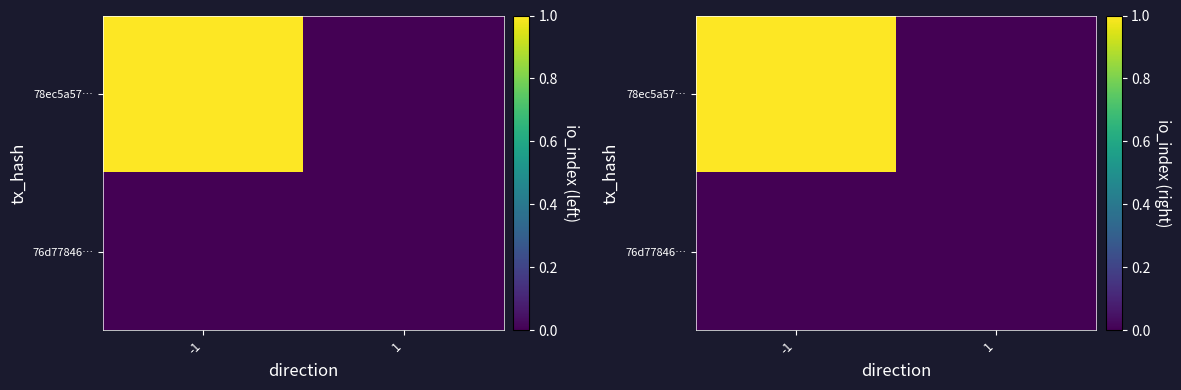

Rank the series by their maximum value, from highest to lowest.

78ec5a57…, 76d77846…